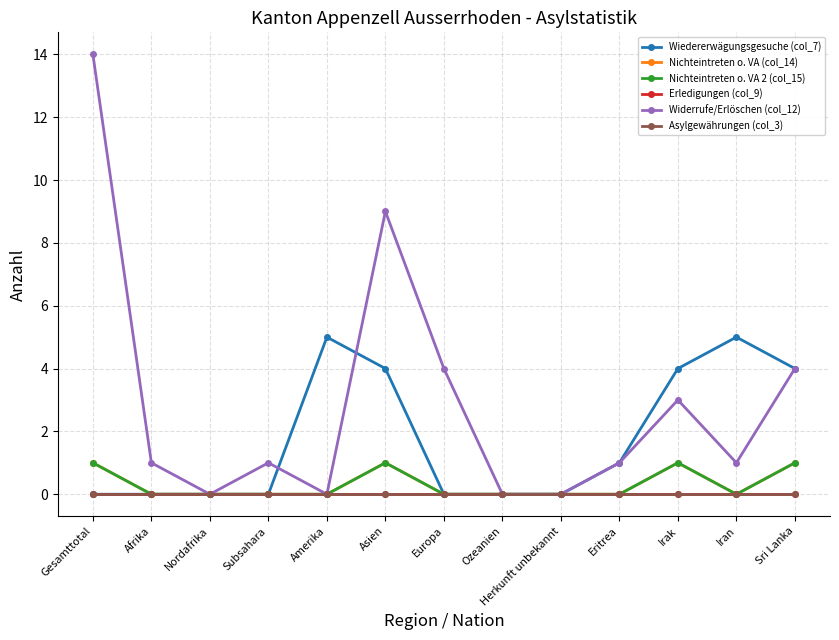

What is the label of the 9th point from the right?

Amerika